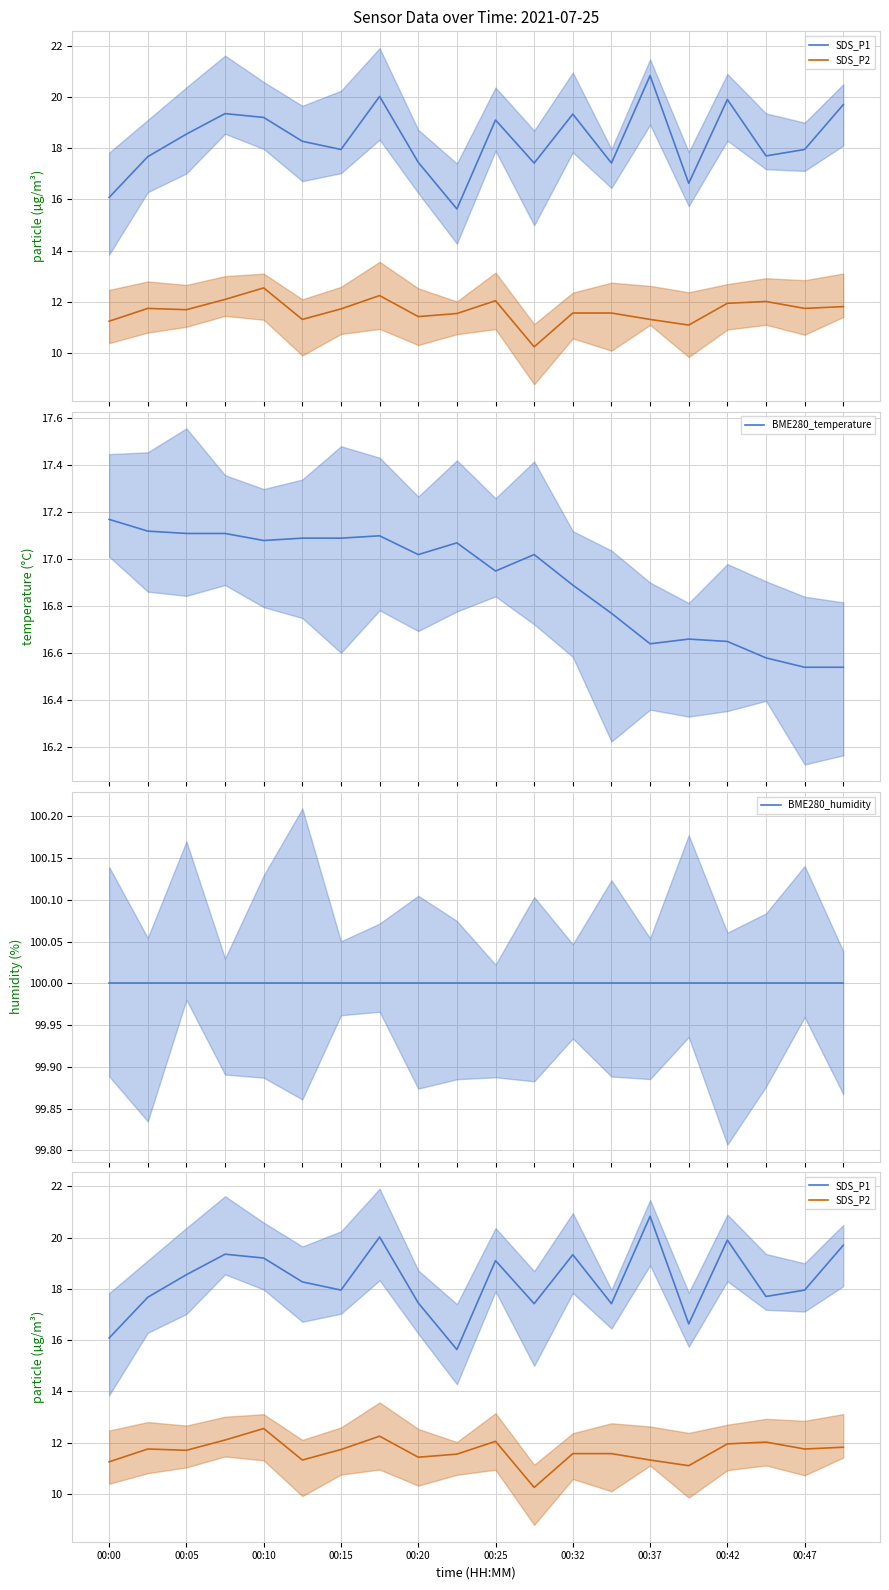

At which label does BME280_temperature first exceed 17?

00:00